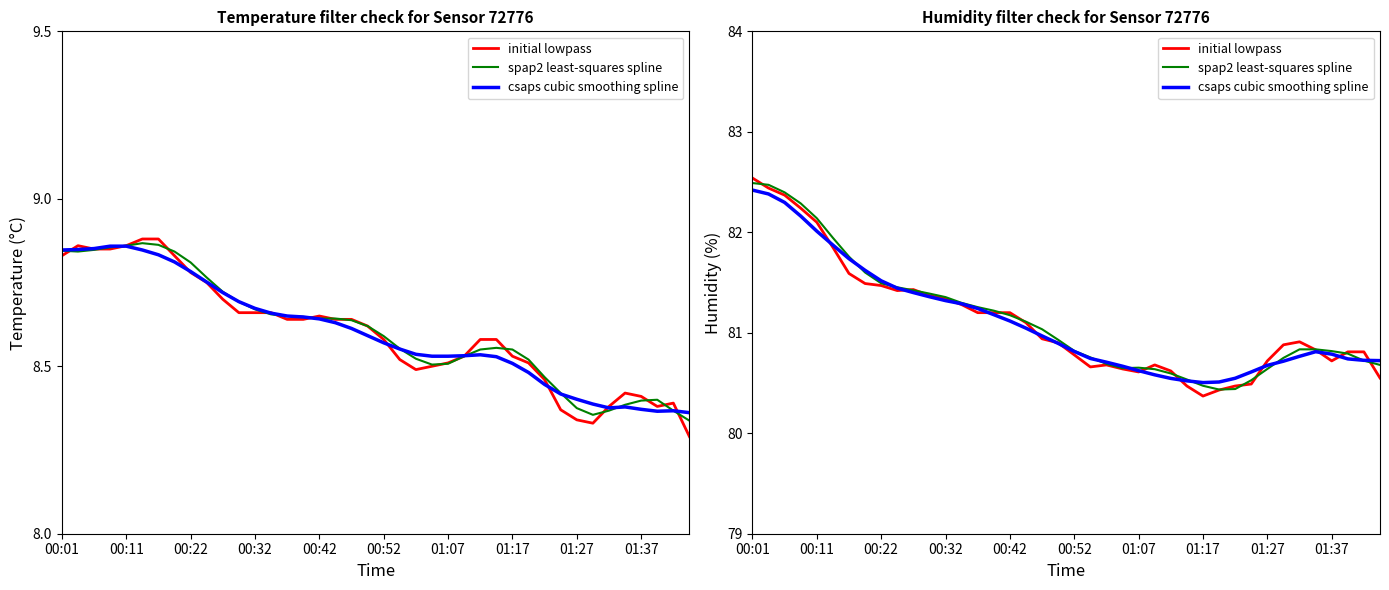

What are all the series names shown in the legend?

initial lowpass, spap2 least-squares spline, csaps cubic smoothing spline